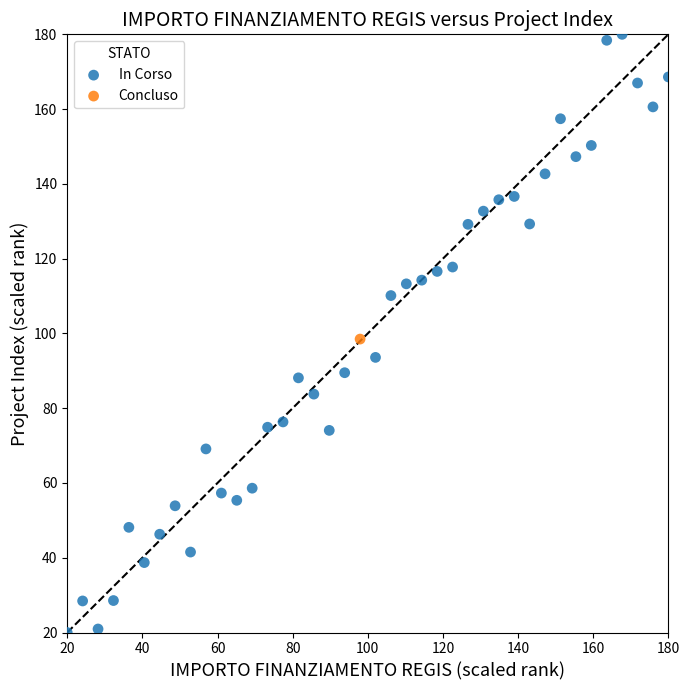

What are all the series names shown in the legend?

In Corso, Concluso